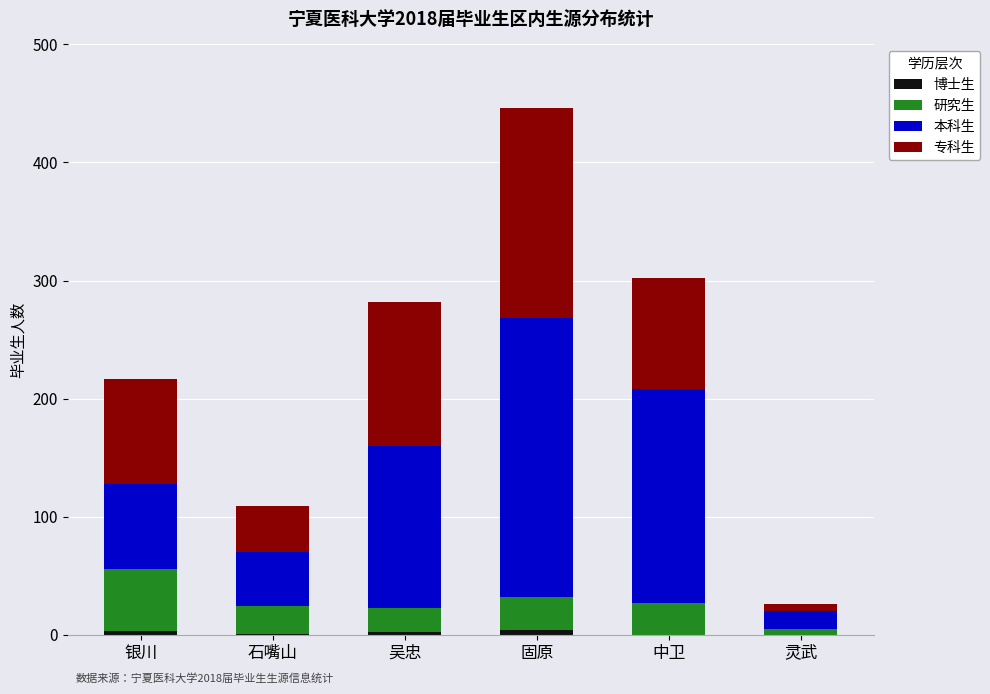

Are the bars grouped side by side (vs. stacked)?

No